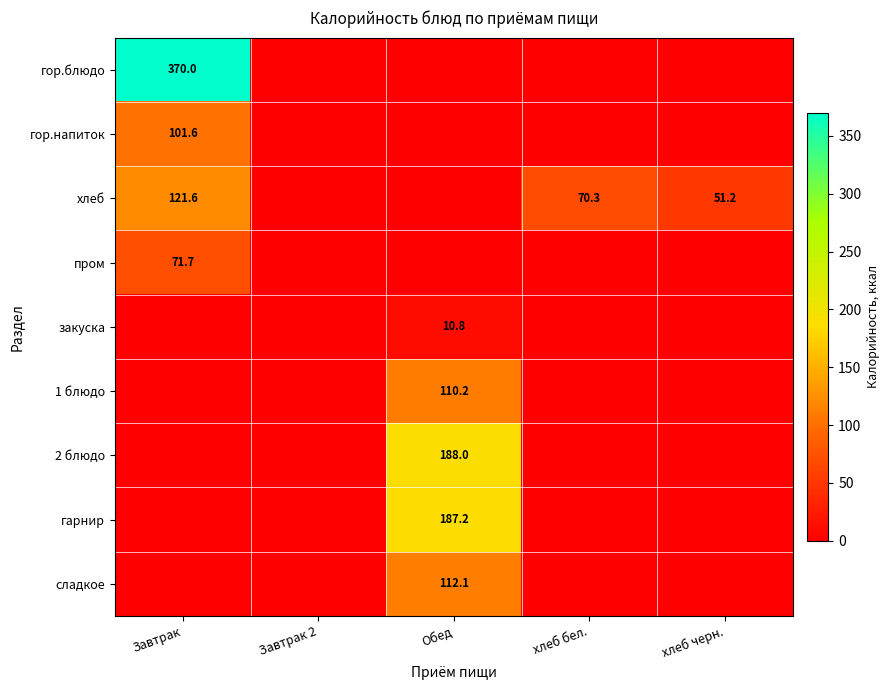

The value of гарнир at Завтрак 2 is -112.9. True or false?

False